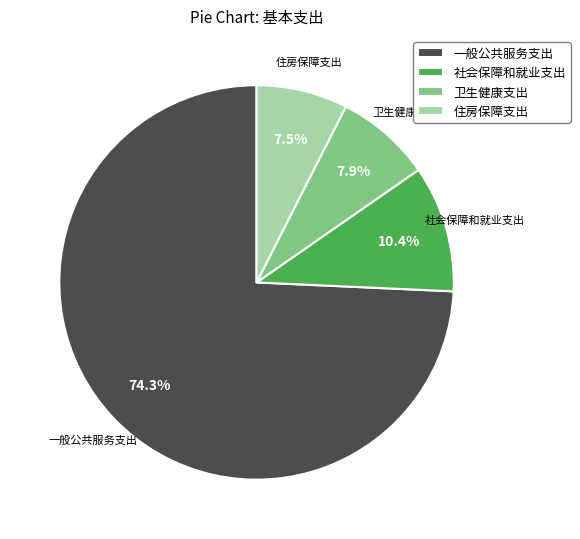

Count the number of slices in the pie.

4